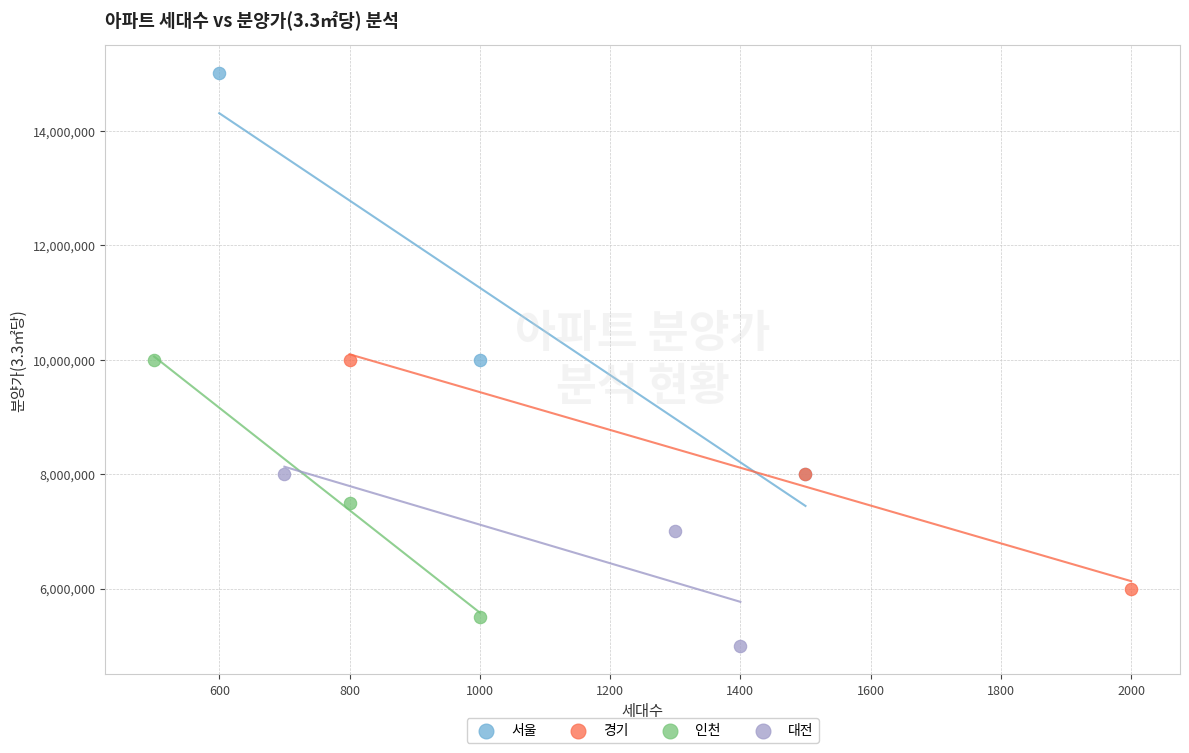

Which series reaches the maximum Y coordinate?

서울